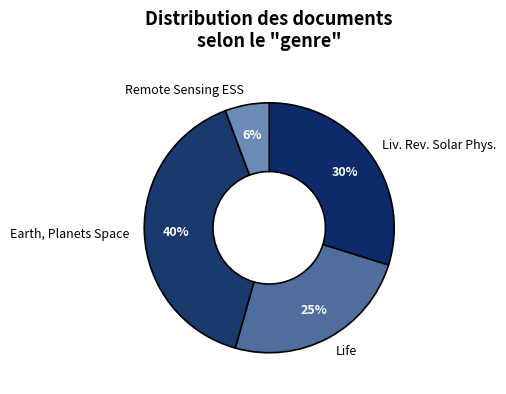

Does Life account for over 50% of the chart?

No